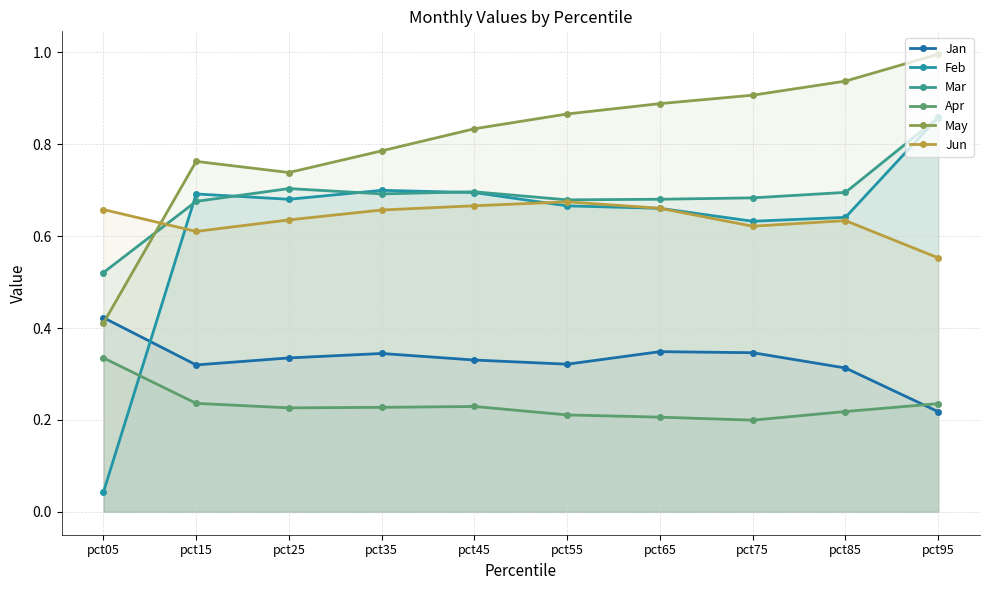

What is the value of the Mar point at the 4th from the left?

0.7